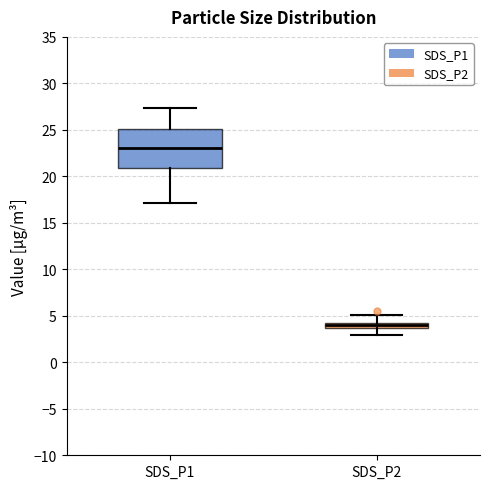

Which box has the highest median line?

SDS_P1